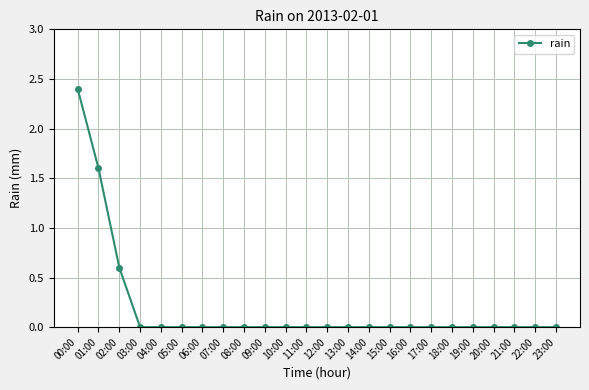

The value at 20:00 is 1.0. True or false?

False